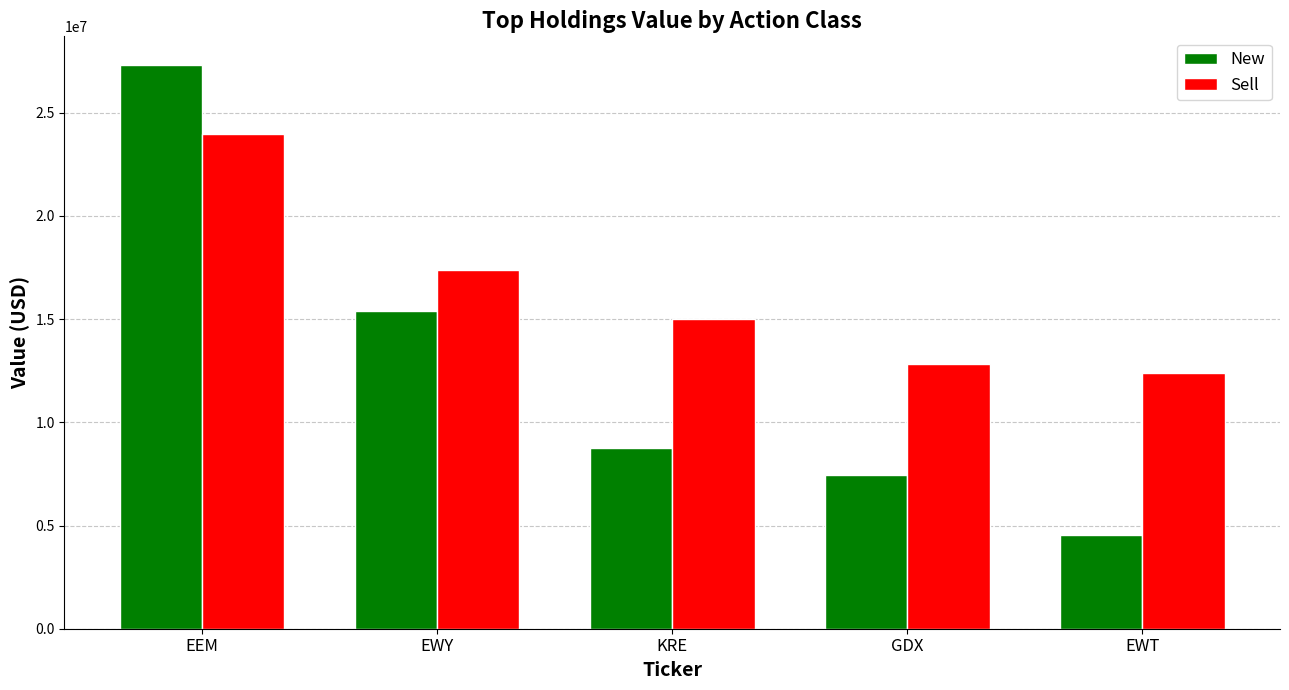

Reading left to right, list all the values displayed in this chart.

New: 27334000	15378000	8756000	7462000	4553000
Sell: 23964000	17396000	15015000	12812000	12413000